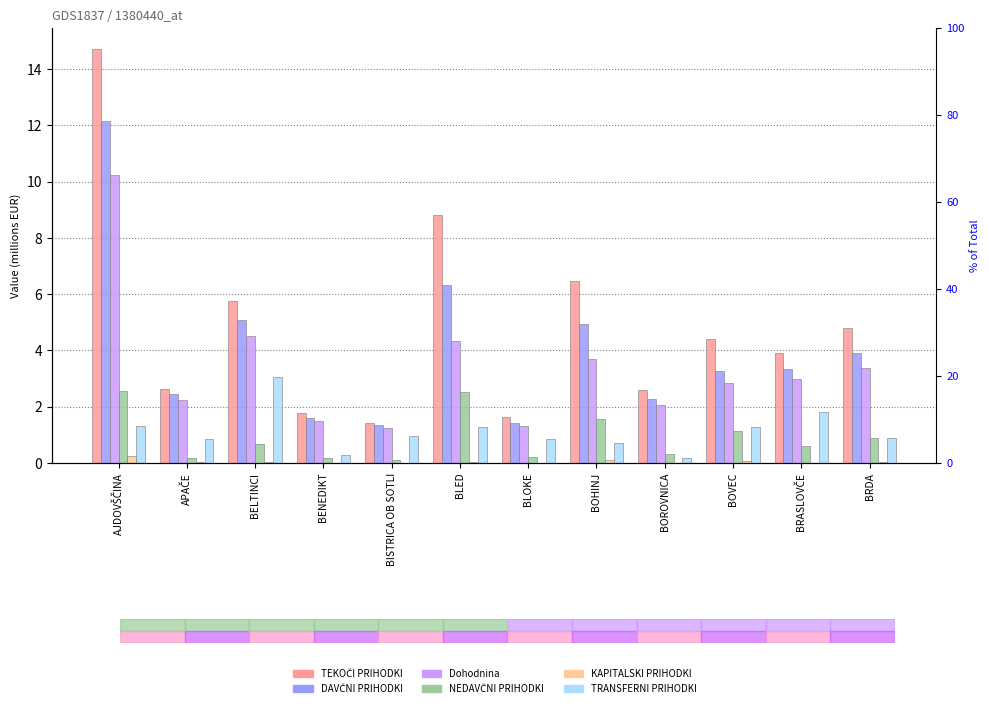

The value of NEDAVČNI PRIHODKI at BRASLOVČE is 0.6. True or false?

True